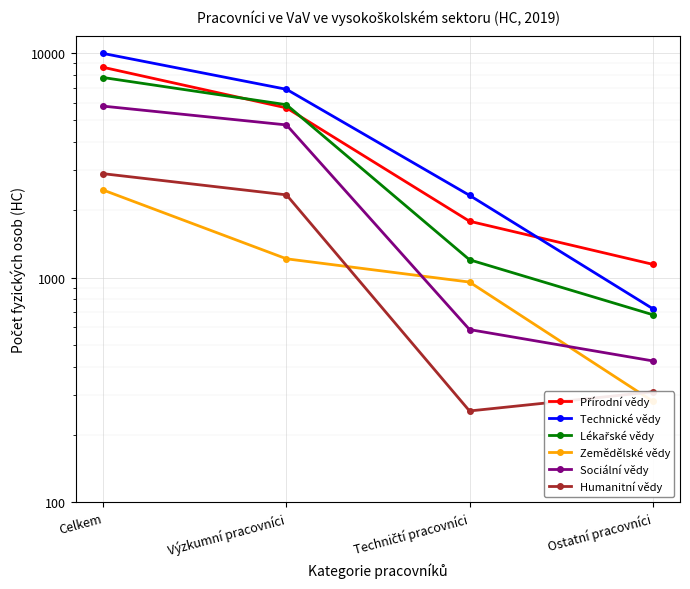

What is the average value of the Technické vědy series?

4966